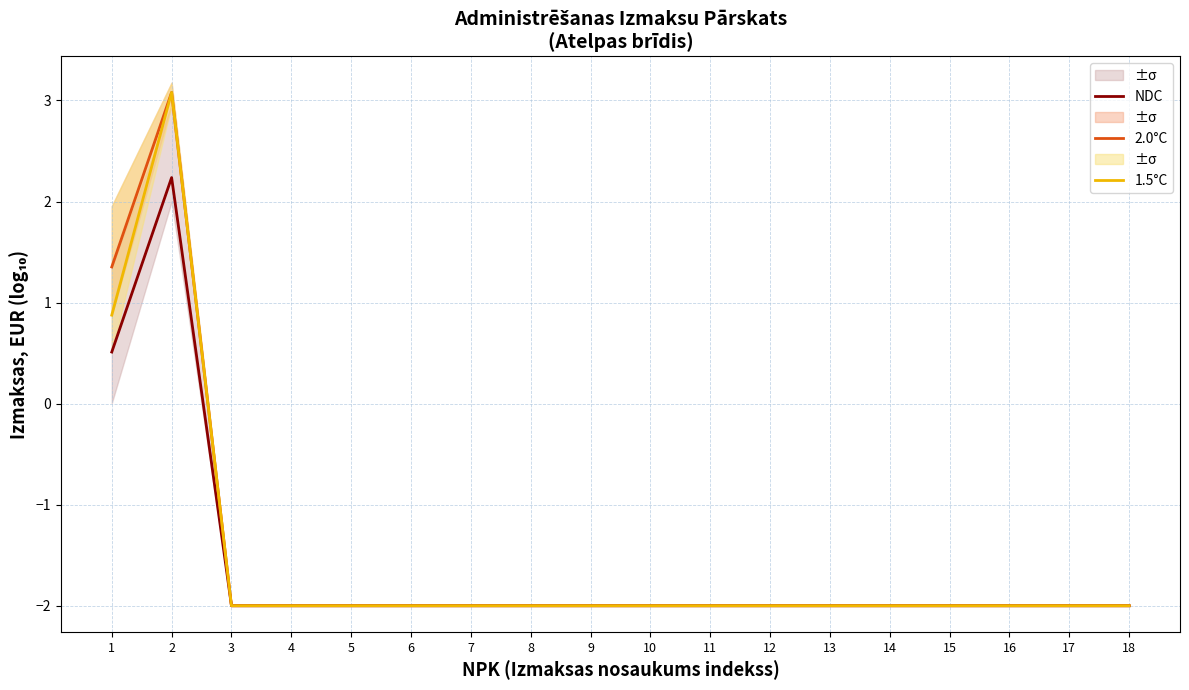

True or false: 2.0°C has a value of -2.0 at 6.

True